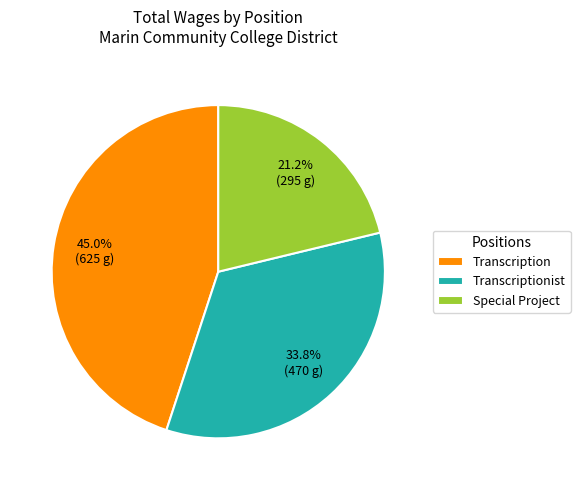

How many segments does this pie chart have?

3